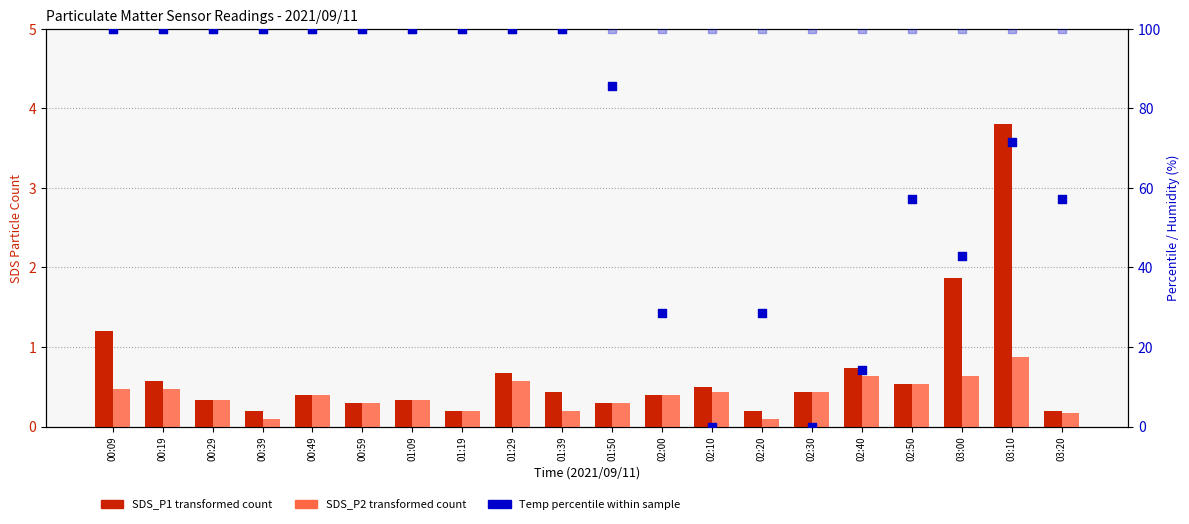

At which category is the sum across all series the highest?

00:09